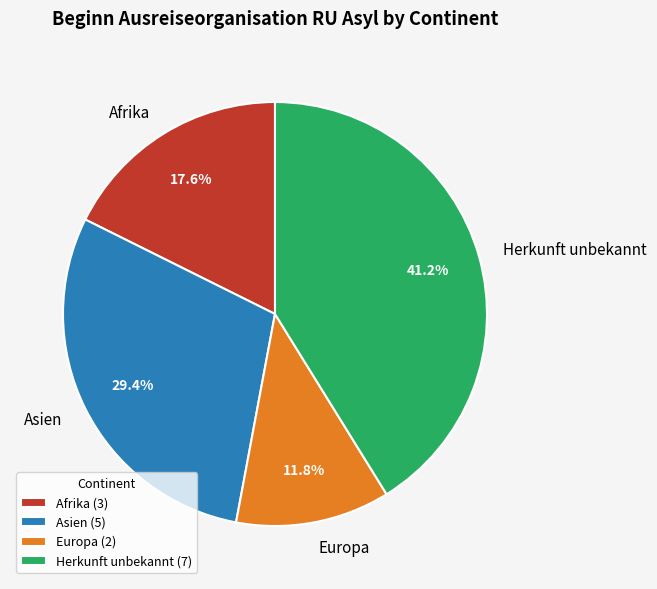

Does any single category account for the majority?

No